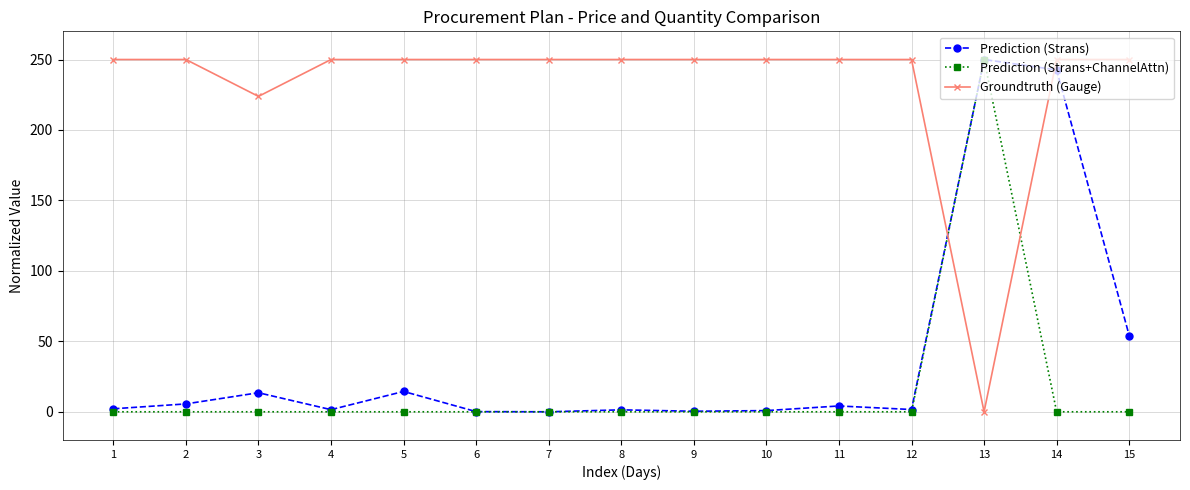

How many lines are shown in the chart?

3